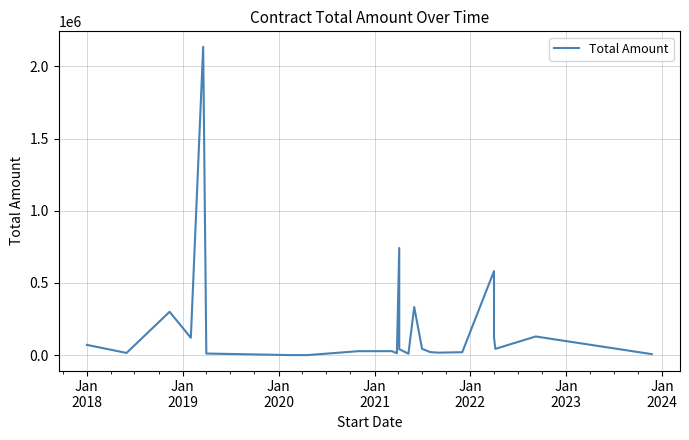

How many points are higher than both their immediate neighbors (excluding endpoints)?

7